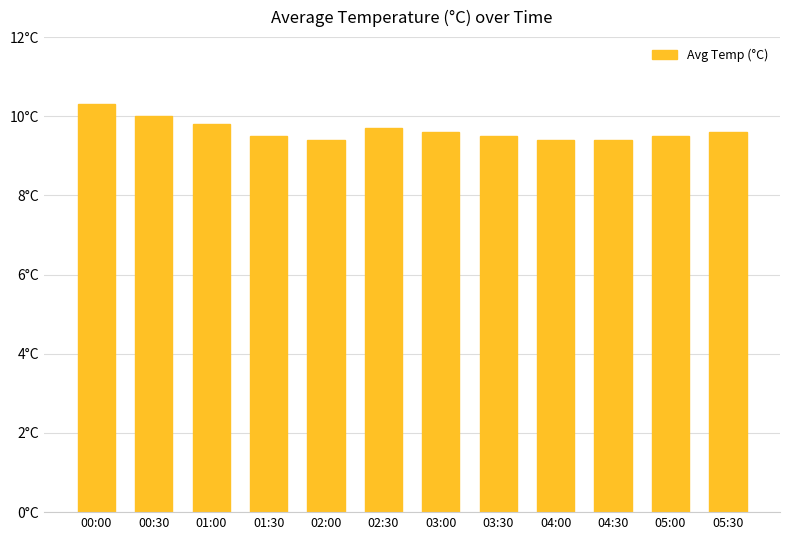

Approximately how many times larger is the value at 03:00 compared to 04:00?

1.0